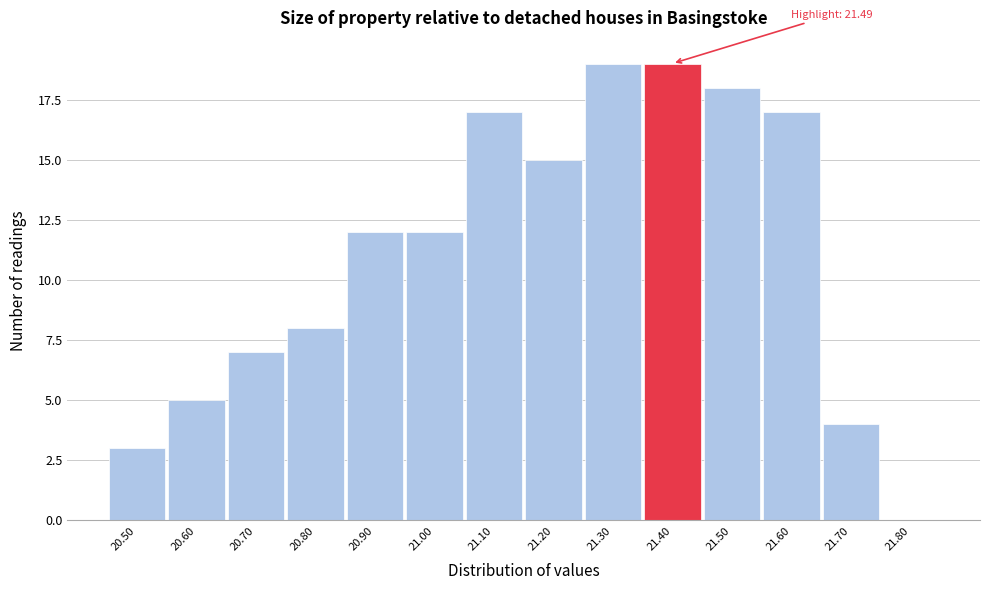

Reading left to right, transcribe all the data shown in this chart.

20.50=3	20.60=5	20.70=7	20.80=8	20.90=12	21.00=12	21.10=17	21.20=15	21.30=19	21.40=19	21.50=18	21.60=17	21.70=4	21.80=0